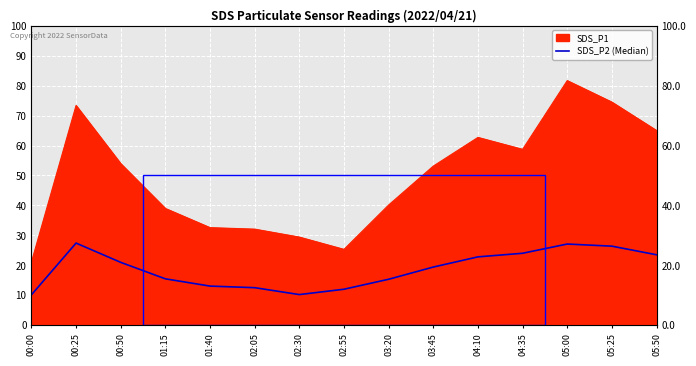

At which category does the data reach its first local valley?

02:30